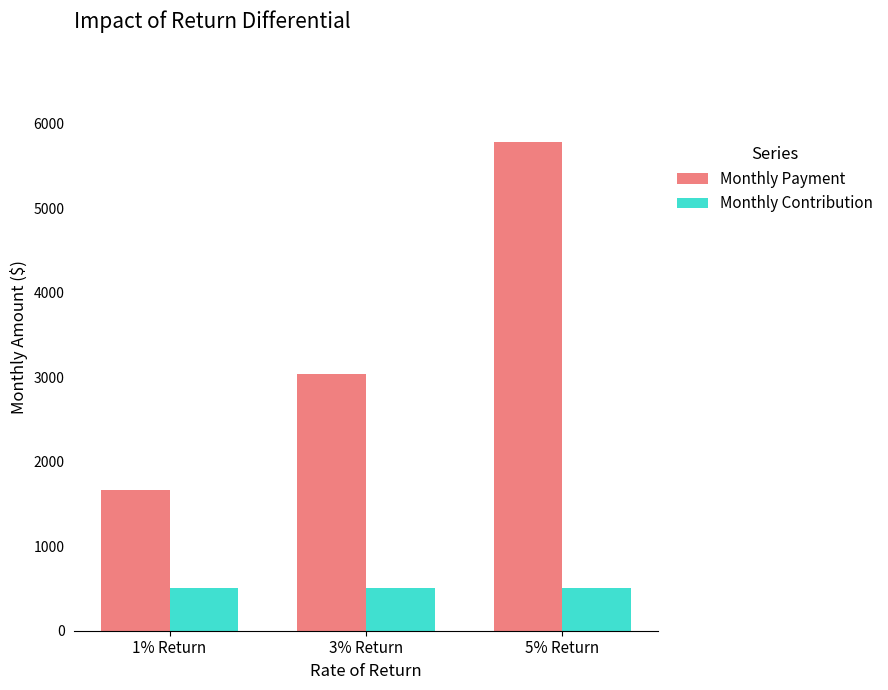

At how many categories does at least one series exceed 4282?

1